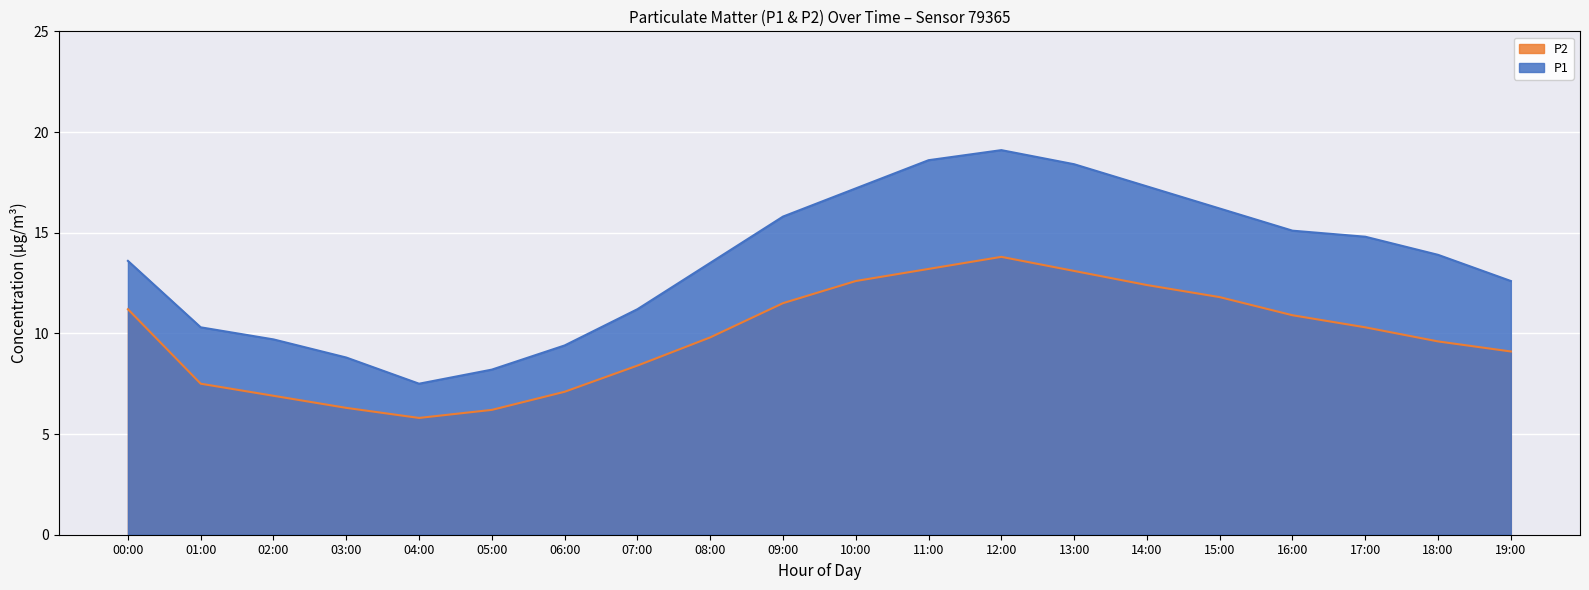

What is the highest value of the P2 series?

13.8